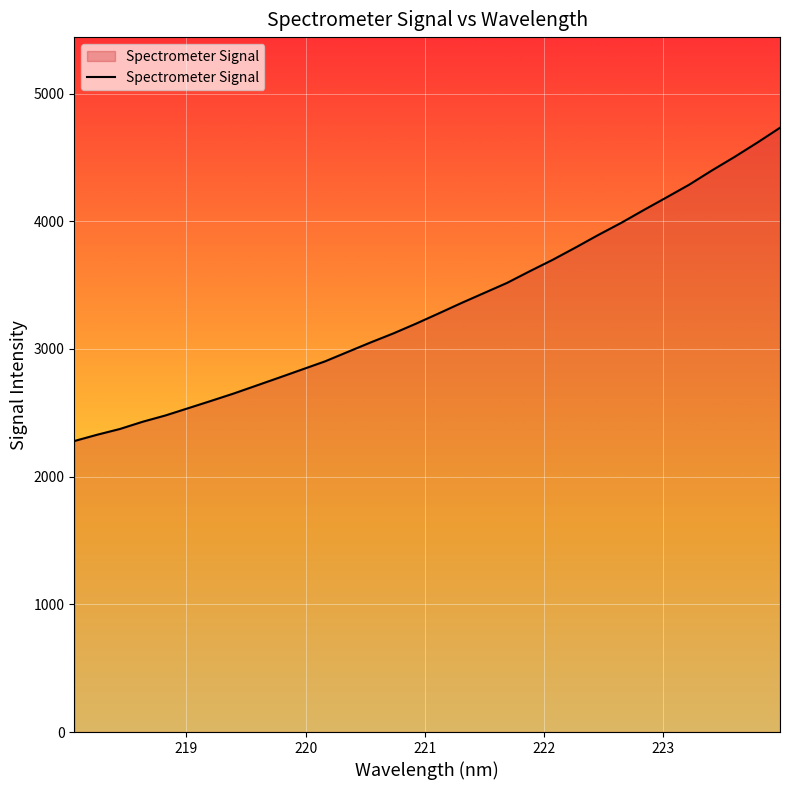

Reading left to right, list all the values displayed in this chart.

2278.8	2327.9	2373.1	2429.7	2479.1	2535.9	2593.0	2651.1	2713.5	2775.9	2839.1	2902.3	2976.4	3050.3	3121.1	3197.9	3278.3	3360.0	3438.6	3517.1	3608.7	3697.5	3793.1	3891.5	3985.6	4086.7	4185.7	4285.6	4397.1	4503.5	4615.5	4732.0